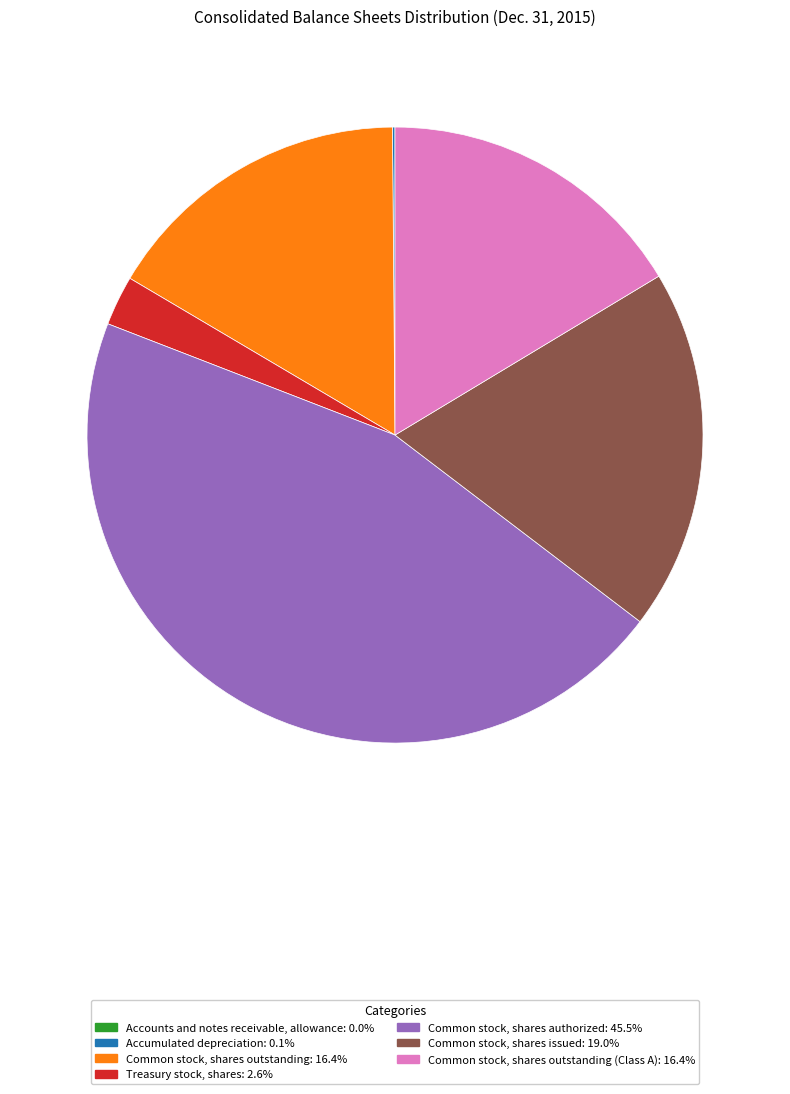

Is there any slice that represents more than half of the pie?

No